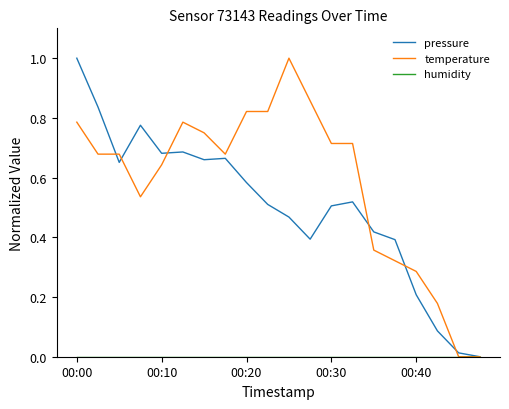

What is the highest value of the pressure series?

1.0